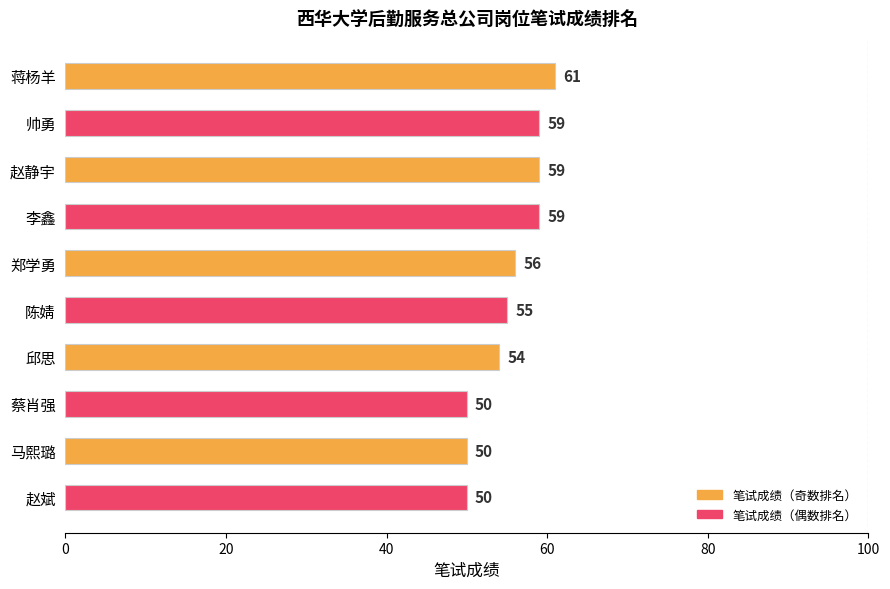

Reading bottom to top, transcribe all the data shown in this chart.

赵斌=50	马熙璐=50	蔡肖强=50	邱思=54	陈婧=55	郑学勇=56	李鑫=59	赵静宇=59	帅勇=59	蒋杨羊=61